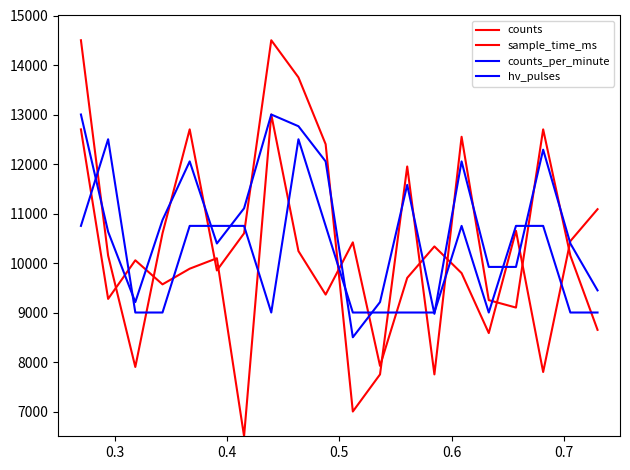

Rank the series by their maximum value, from highest to lowest.

counts, sample_time_ms, counts_per_minute, hv_pulses